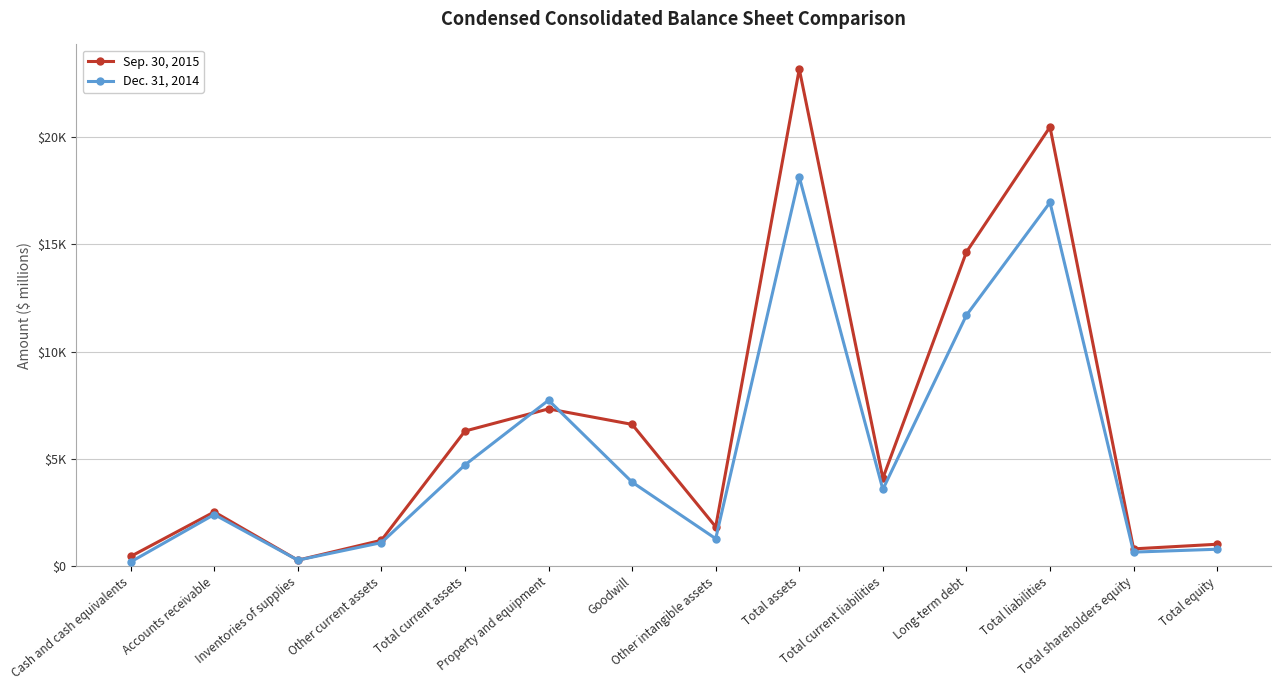

Where does the Sep. 30, 2015 series first go above 4093?

Total current assets